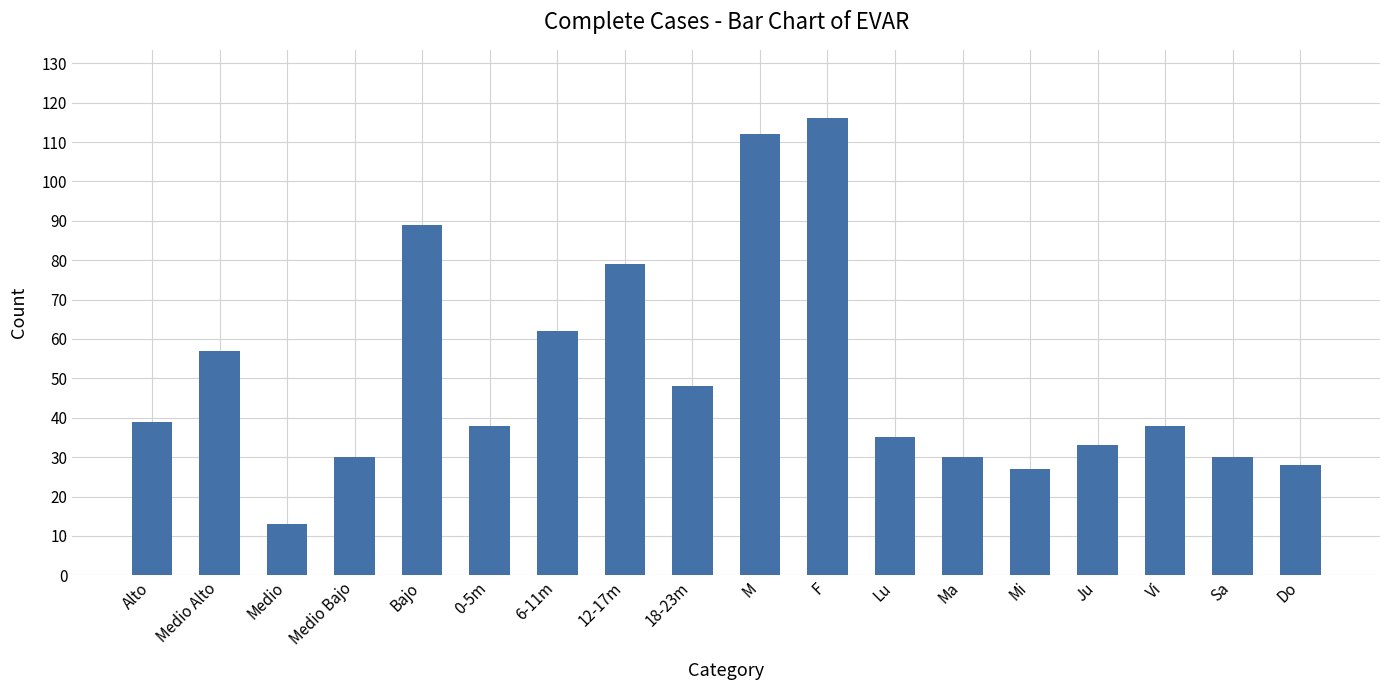

Between Vi and Ma, which is larger?

Vi